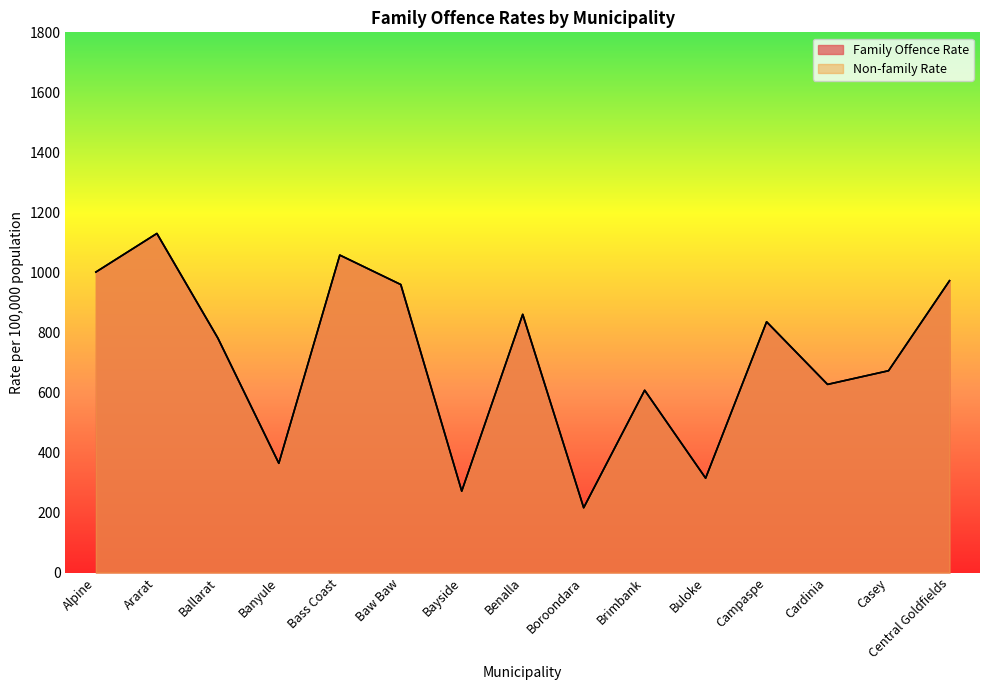

True or false: Family Offence Rate and Non-family Rate cross at least once.

False